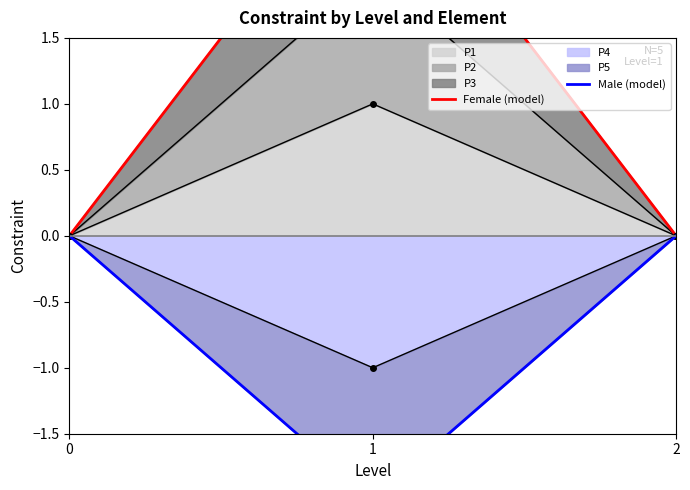

The Male (model) series shows -1 at 1. True or false?

False